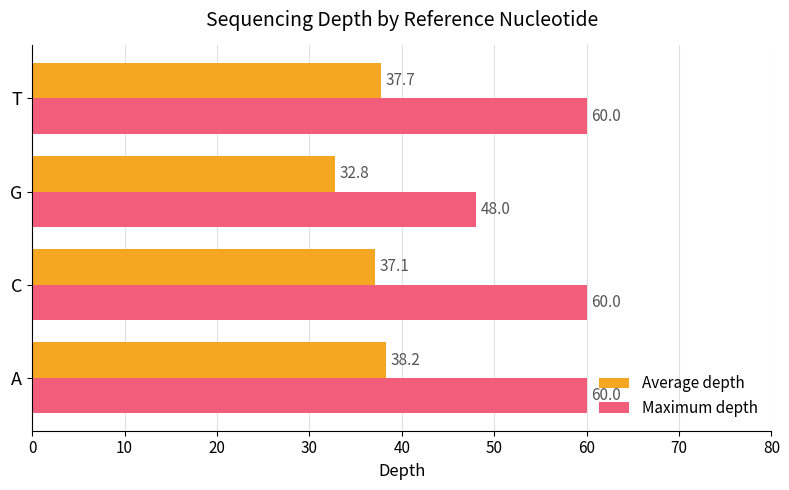

Which series has the largest total across all categories?

Maximum depth